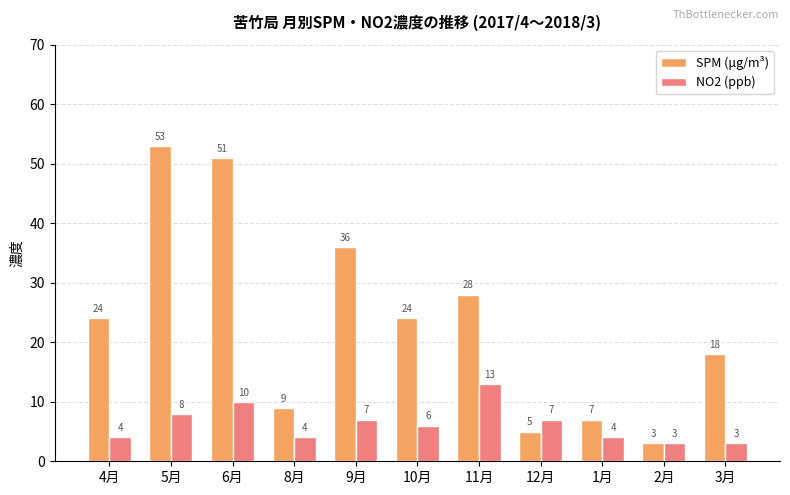

What is the label of the 8th bar from the right?

8月